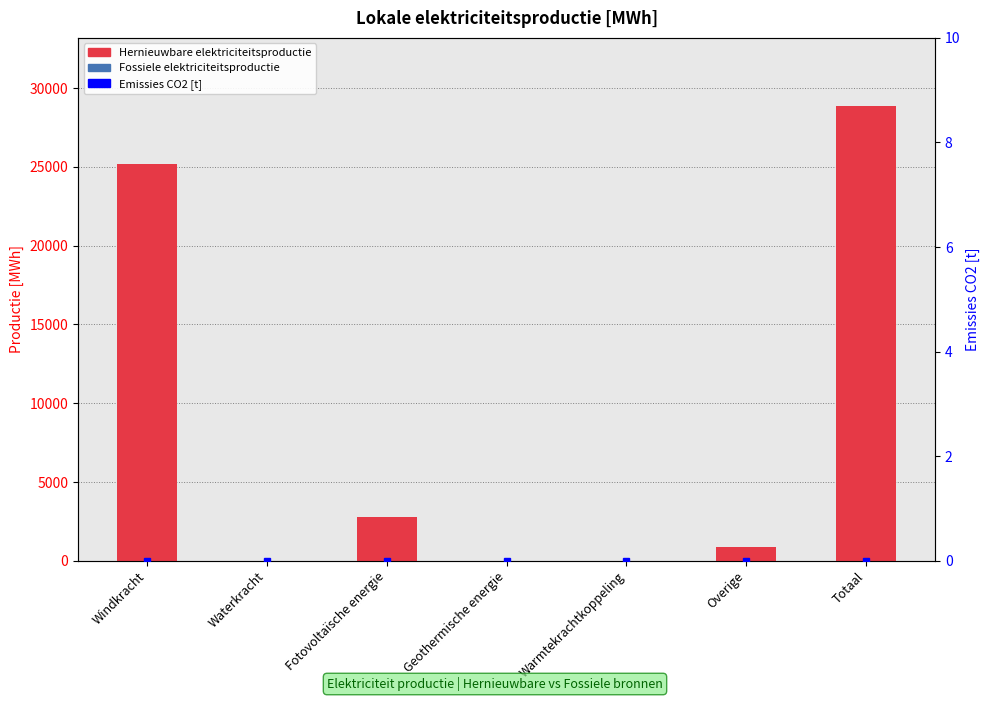

The Hernieuwbare elektriciteitsproductie series shows 0.0 at Warmtekrachtkoppeling. True or false?

True